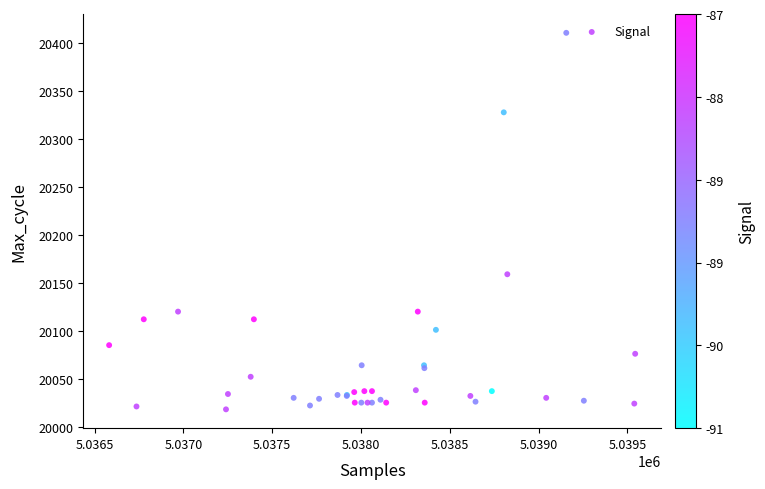

What Y value in the scatter plot is closest to 20214?

20159